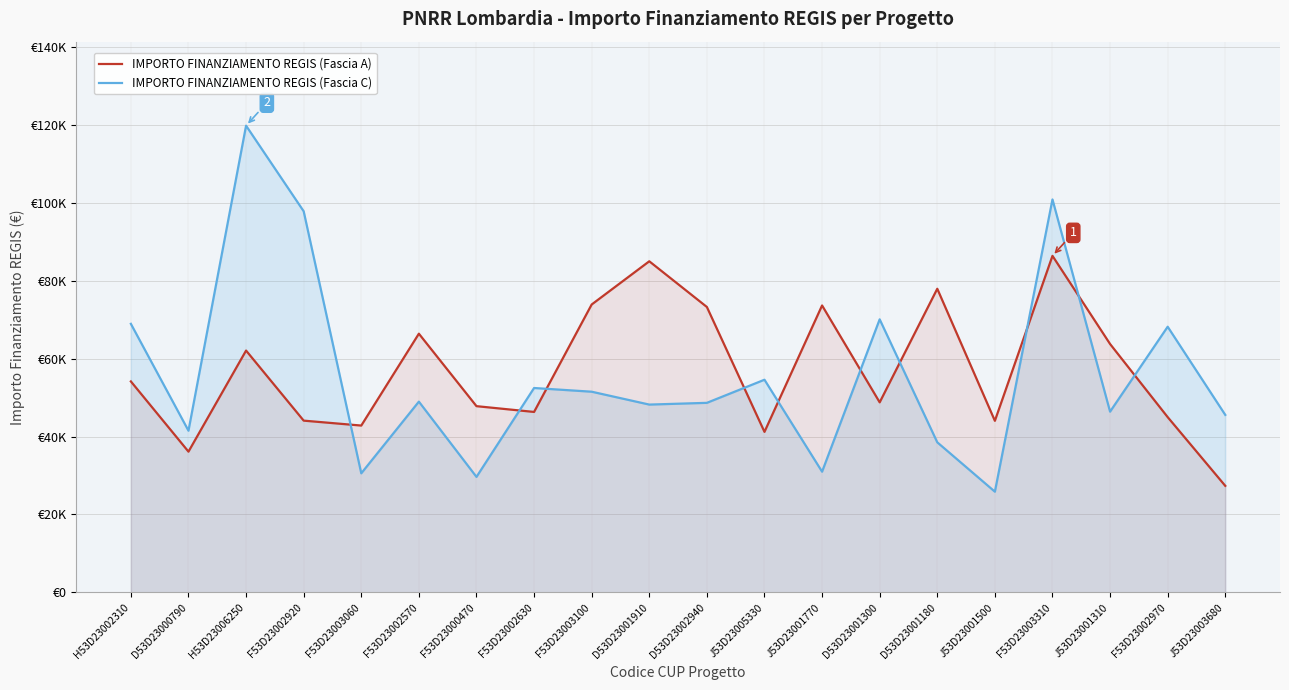

How many interior local valleys does the IMPORTO FINANZIAMENTO REGIS (Fascia C) series have?

7